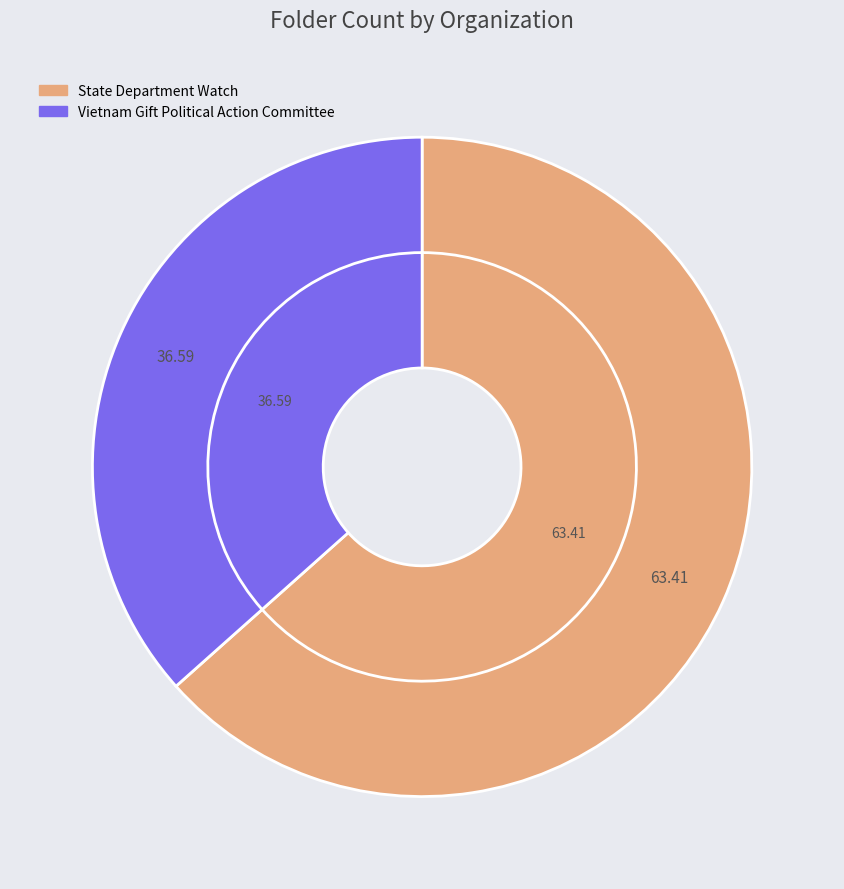

Rank the categories by value from lowest to highest.

Vietnam Gift Political Action Committee, State Department Watch